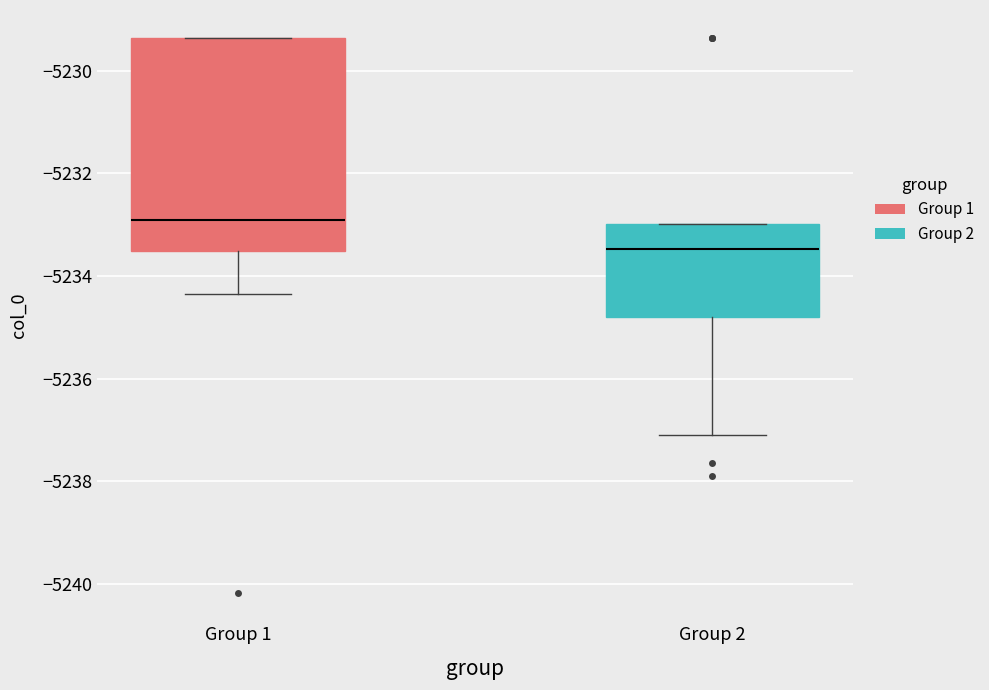

Which box's median line is the lowest?

Group 2